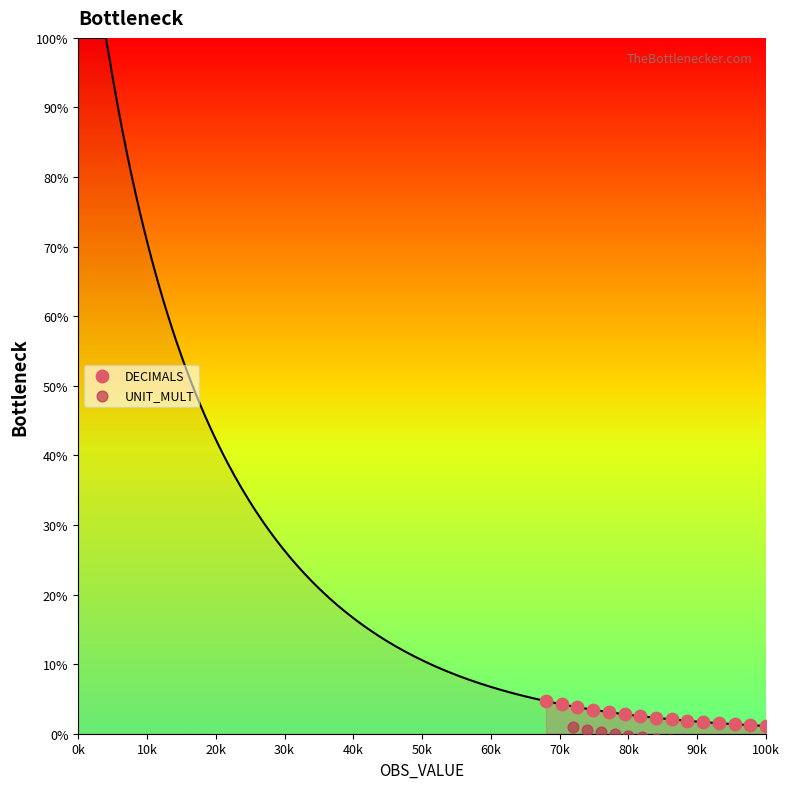

Which series contains the highest Y value?

DECIMALS